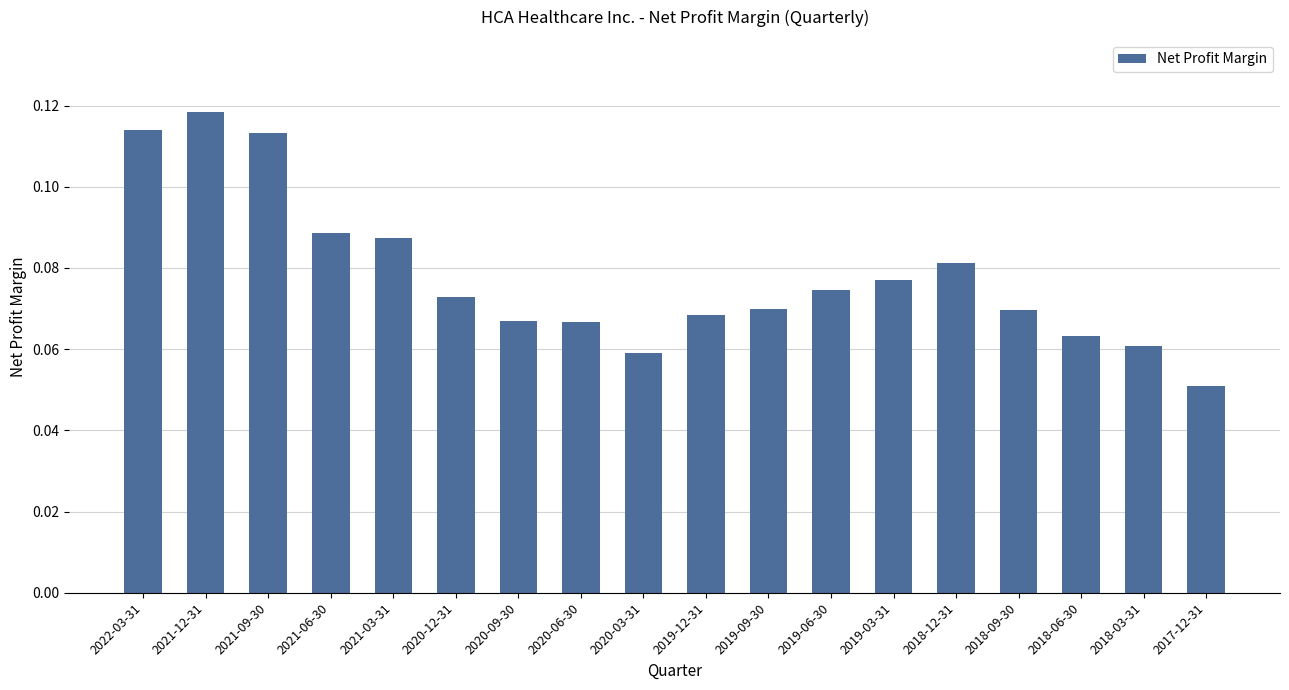

True or false: the data shows 0.2 at 2021-09-30.

False